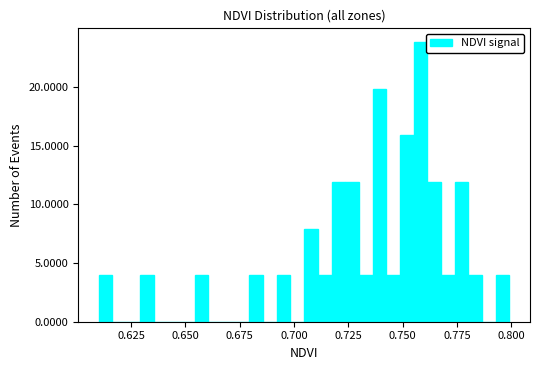

Read against the x-axis, roughly where is the centre of the tallest bar?

0.760